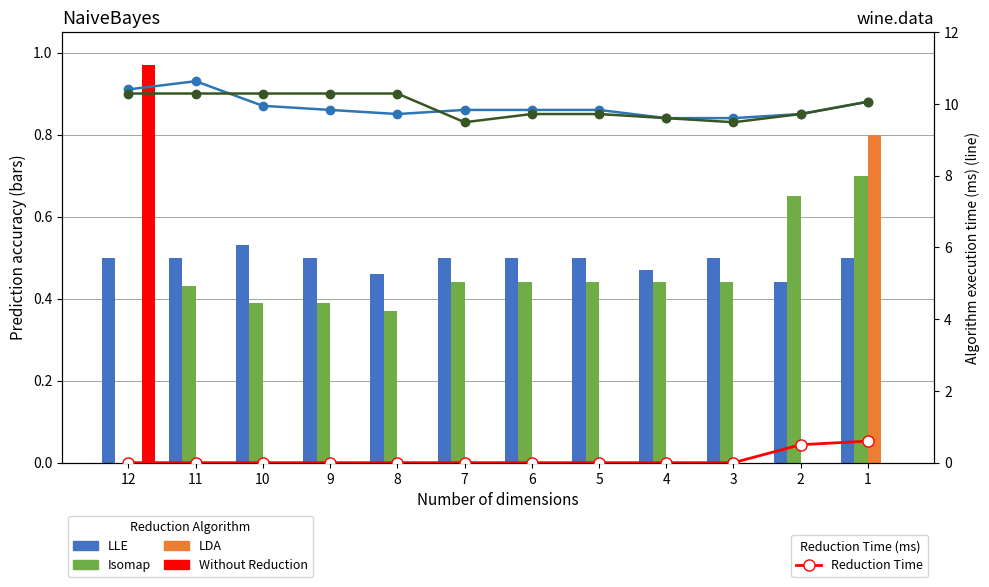

What is the average value of the LLE series?

0.5